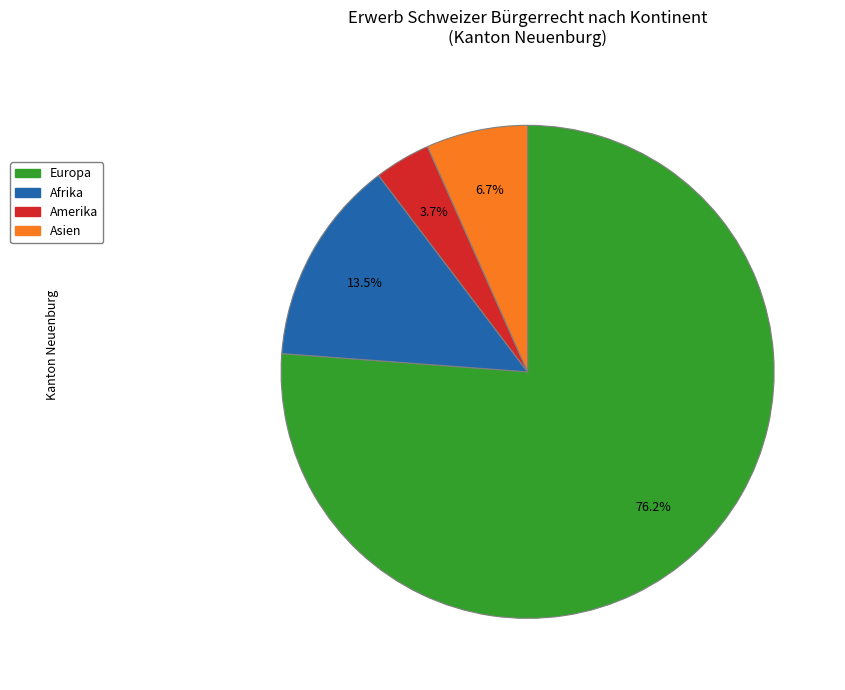

Does any single category account for the majority?

Yes